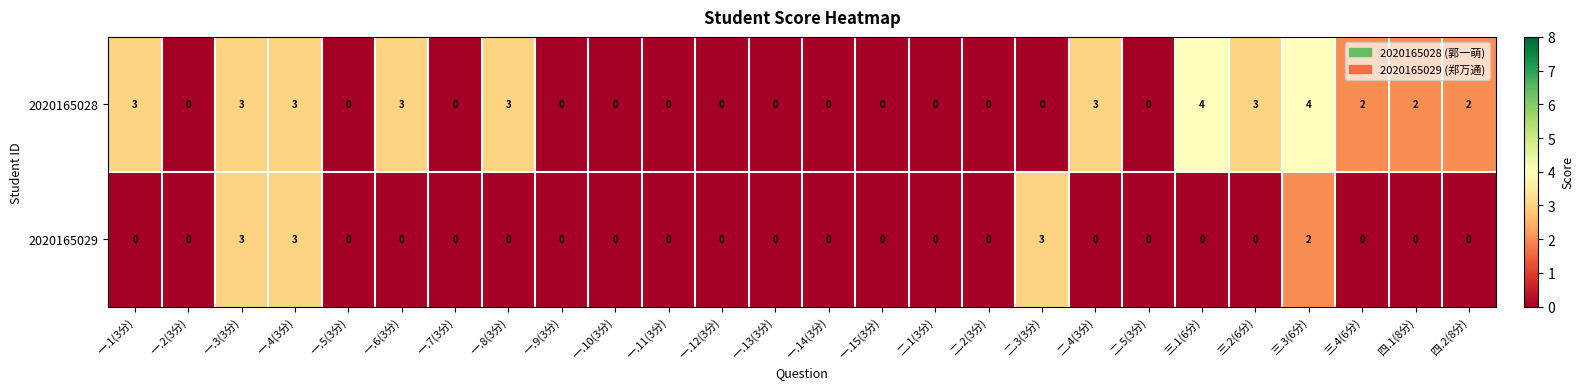

List the series in order of their overall mean, lowest first.

2020165029, 2020165028